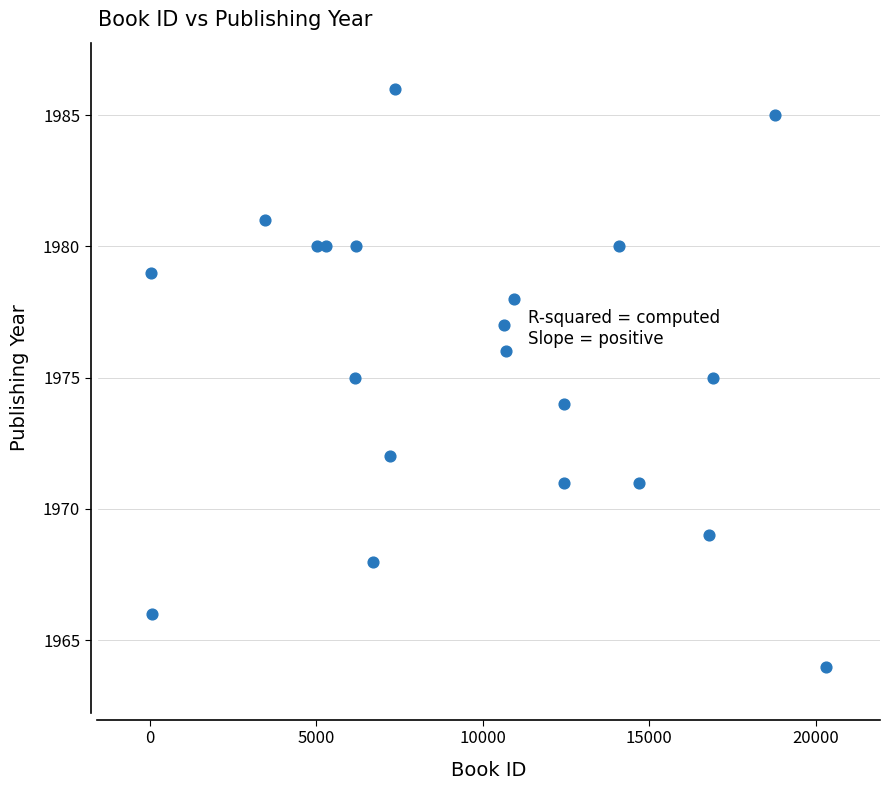

What is the range of Y values (max minus min)?

22